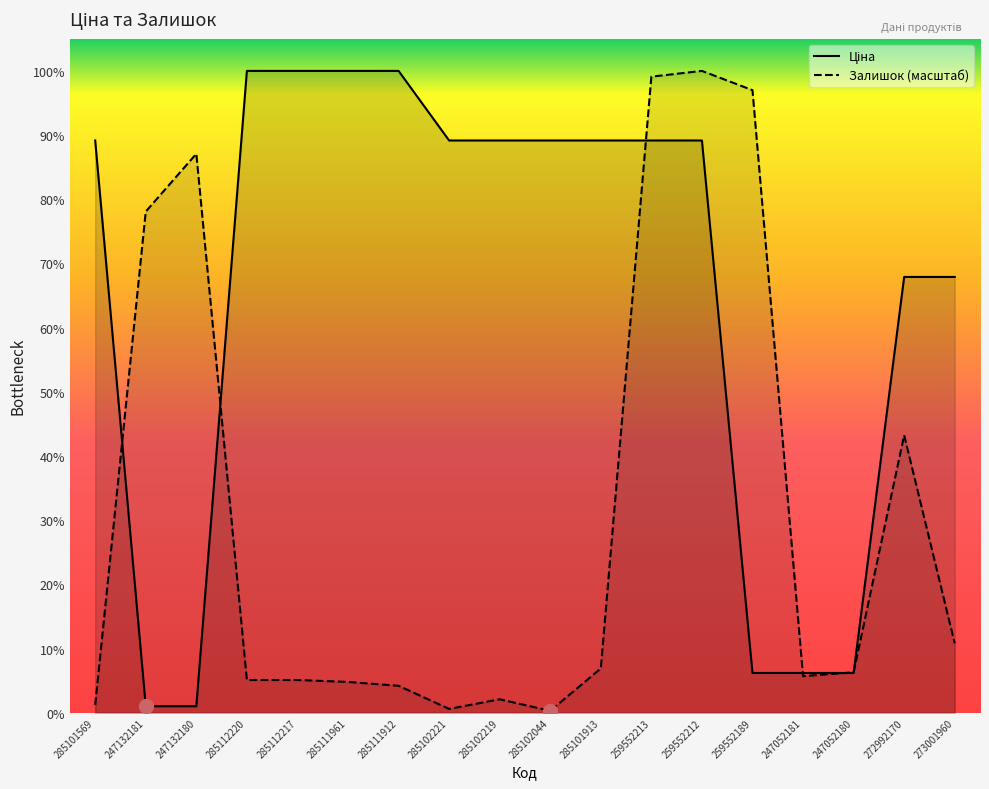

What are all the series names shown in the legend?

Ціна, Залишок